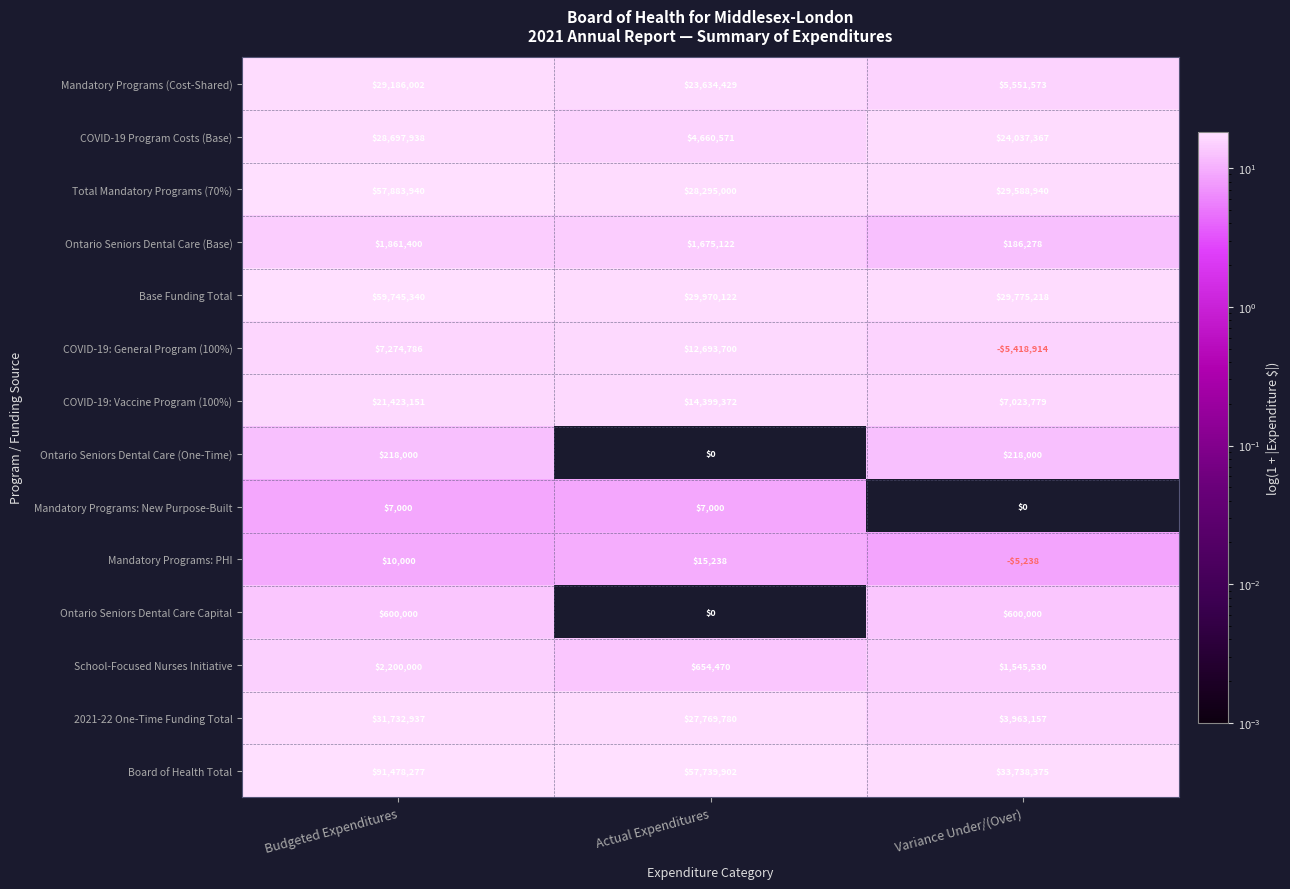

What is the spread (max minus min) of values at Budgeted Expenditures?

91471277